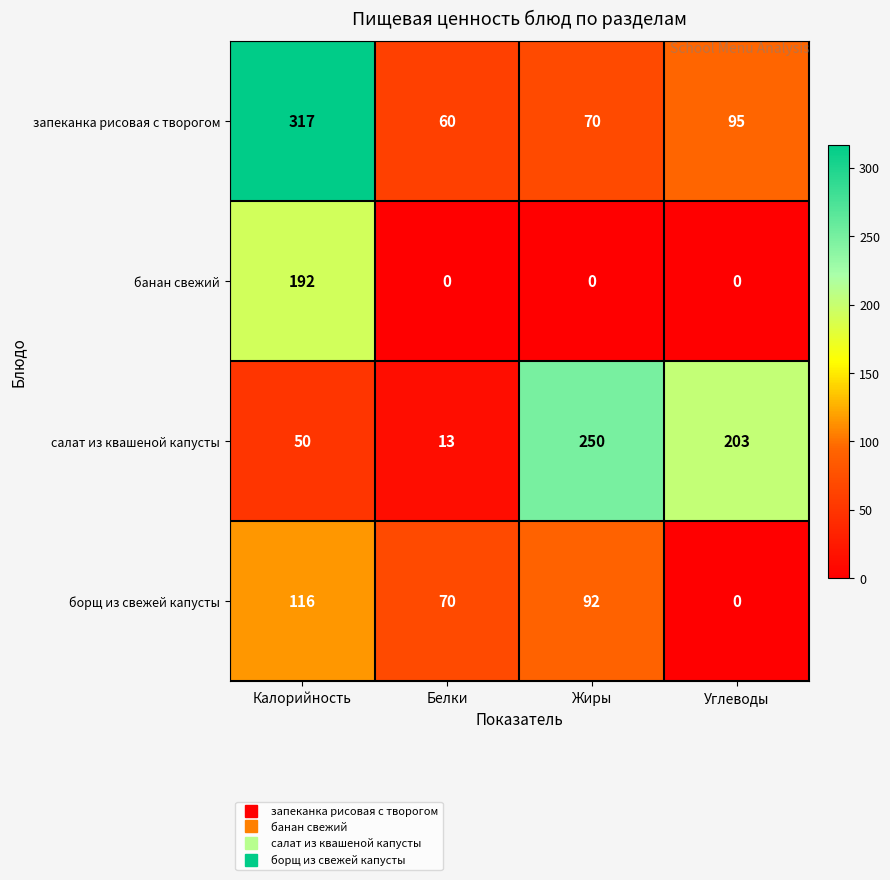

What is the difference between the запеканка рисовая с творогом values at Углеводы and Жиры?

25